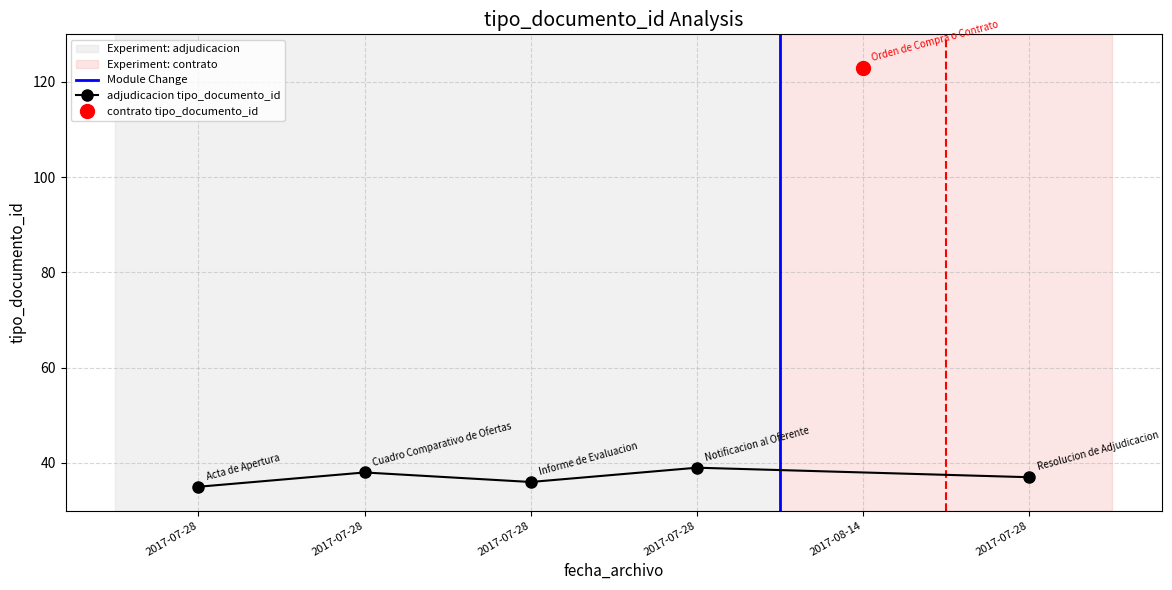

How many values are below 38?

3